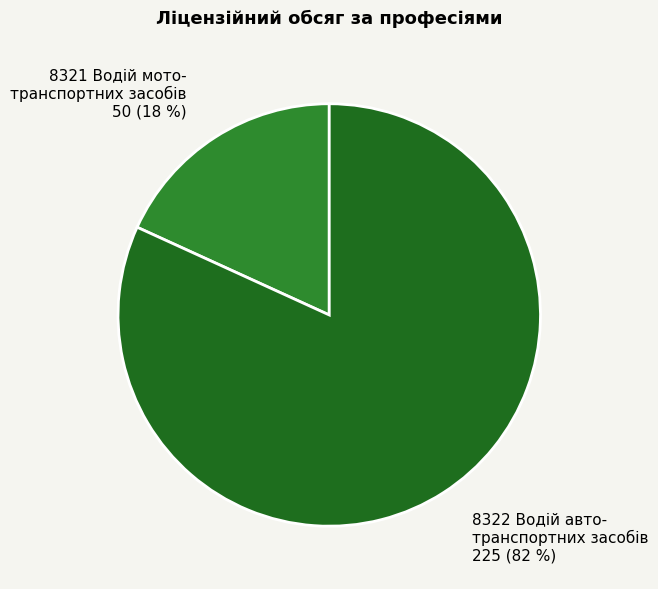

Is the sum of 8321 Водій мото- транспортних засобів 50 (18 %) and 8322 Водій авто- транспортних засобів 225 (82 %) greater than half?

Yes